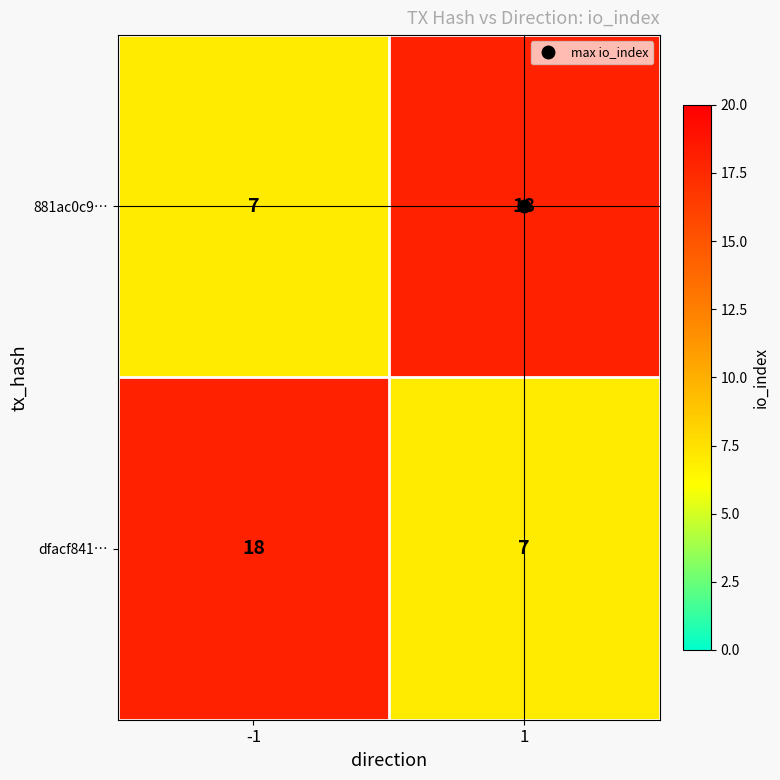

What is the sum of the 881ac0c9… values at -1 and 1?

25